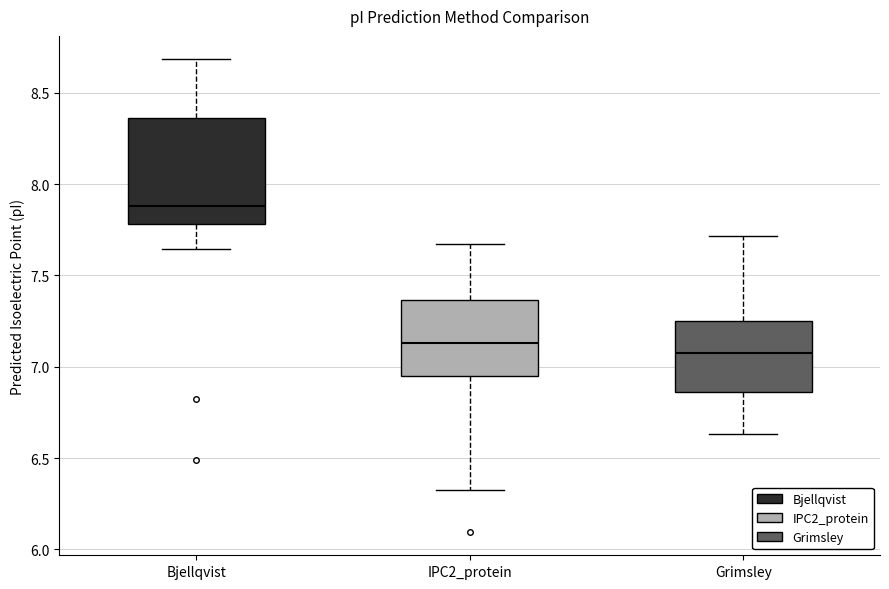

Reading left to right, read every box against the y-axis: the position of its median line, the range the box covers, and the ends of its whiskers. The values are not printed on the chart, so give them approximately, as read against the axis.

Bjellqvist: median 7.90, box 7.80 to 8.35, whiskers 7.65 to 8.70
IPC2_protein: median 7.15, box 6.95 to 7.35, whiskers 6.35 to 7.65
Grimsley: median 7.05, box 6.85 to 7.25, whiskers 6.65 to 7.70